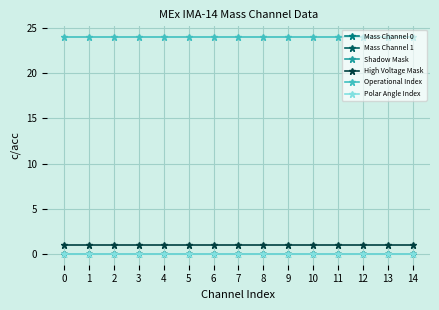

What is the sum of all Operational Index values?

360